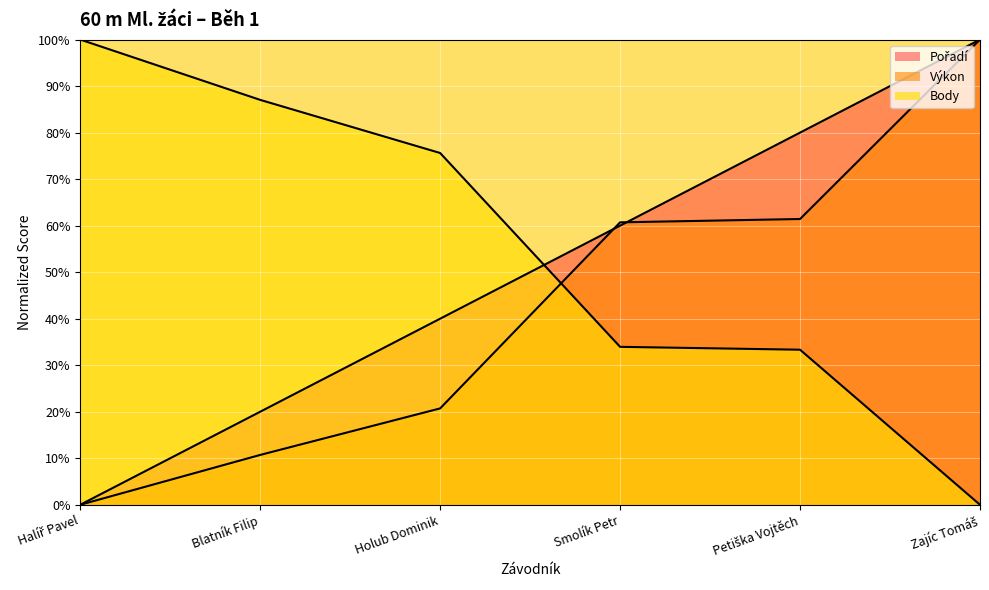

What is the difference between the maximum and minimum values in the Pořadí series?

100.0